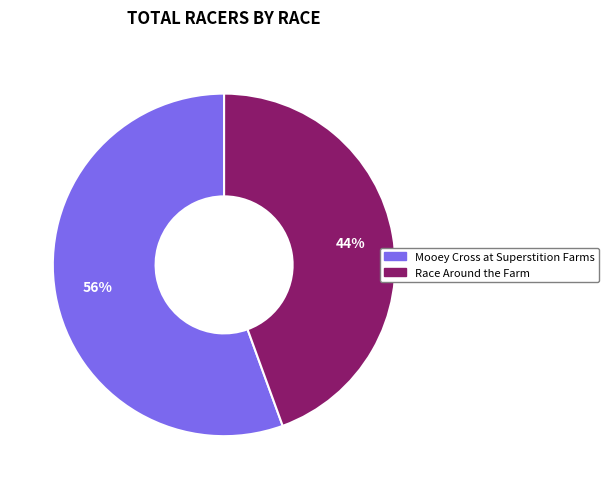

To the nearest percent, what is the combined percentage of Race Around the Farm and Mooey Cross at Superstition Farms?

100%